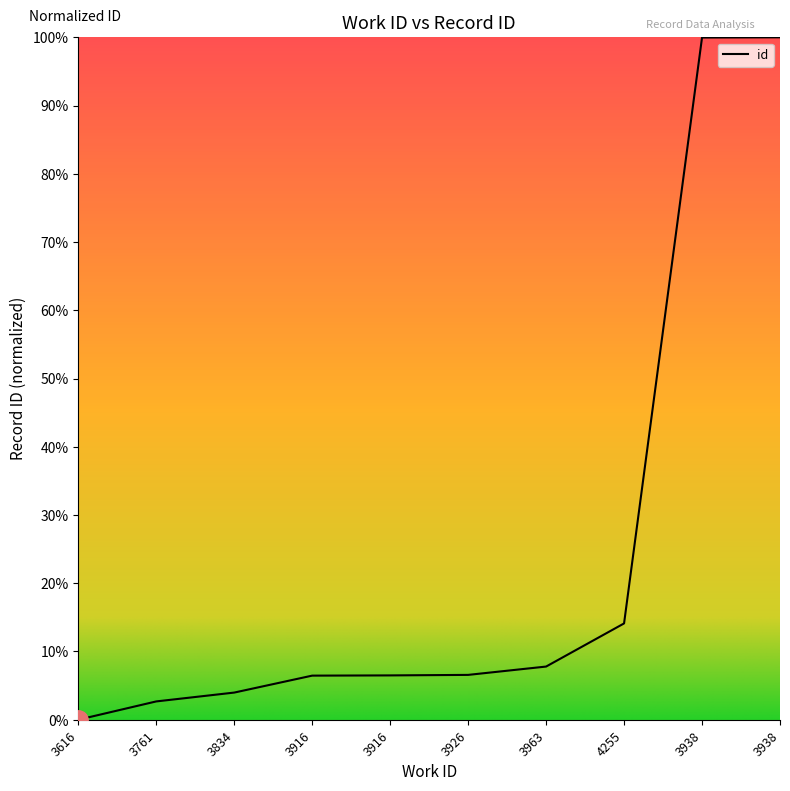

Does the chart have visible grid lines?

No